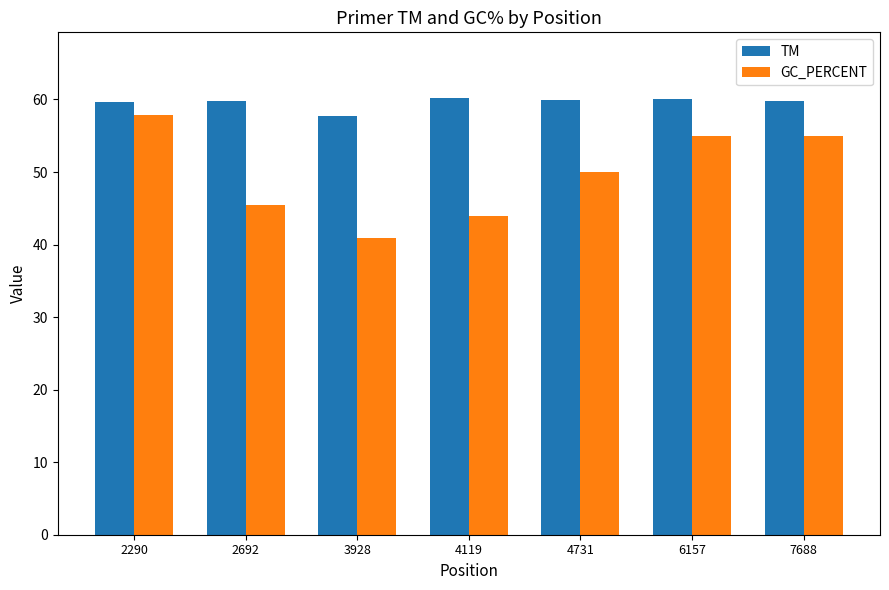

How many values in the GC_PERCENT series are below 50?

3